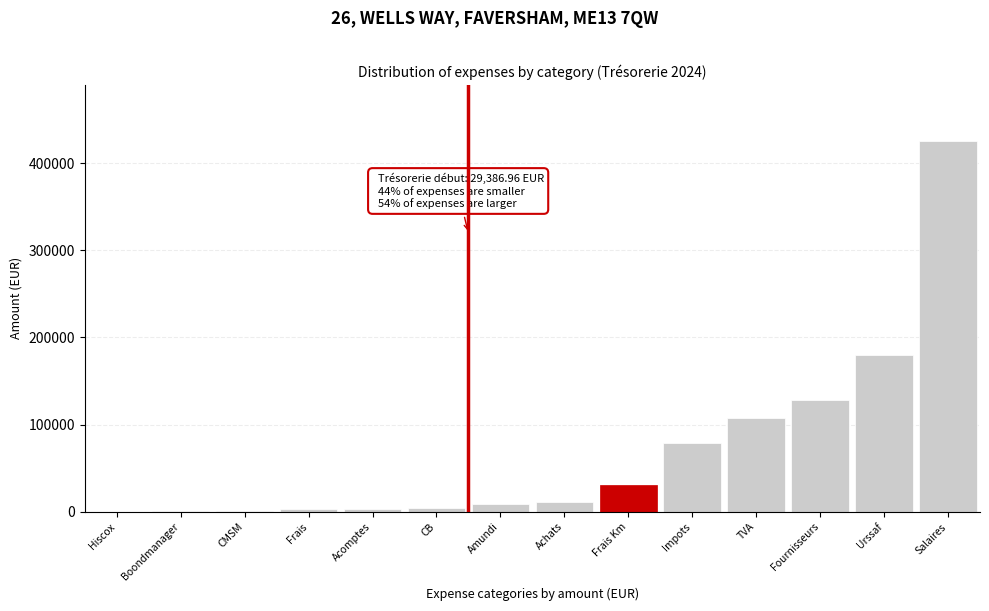

Between TVA and Frais Km, which is larger?

TVA